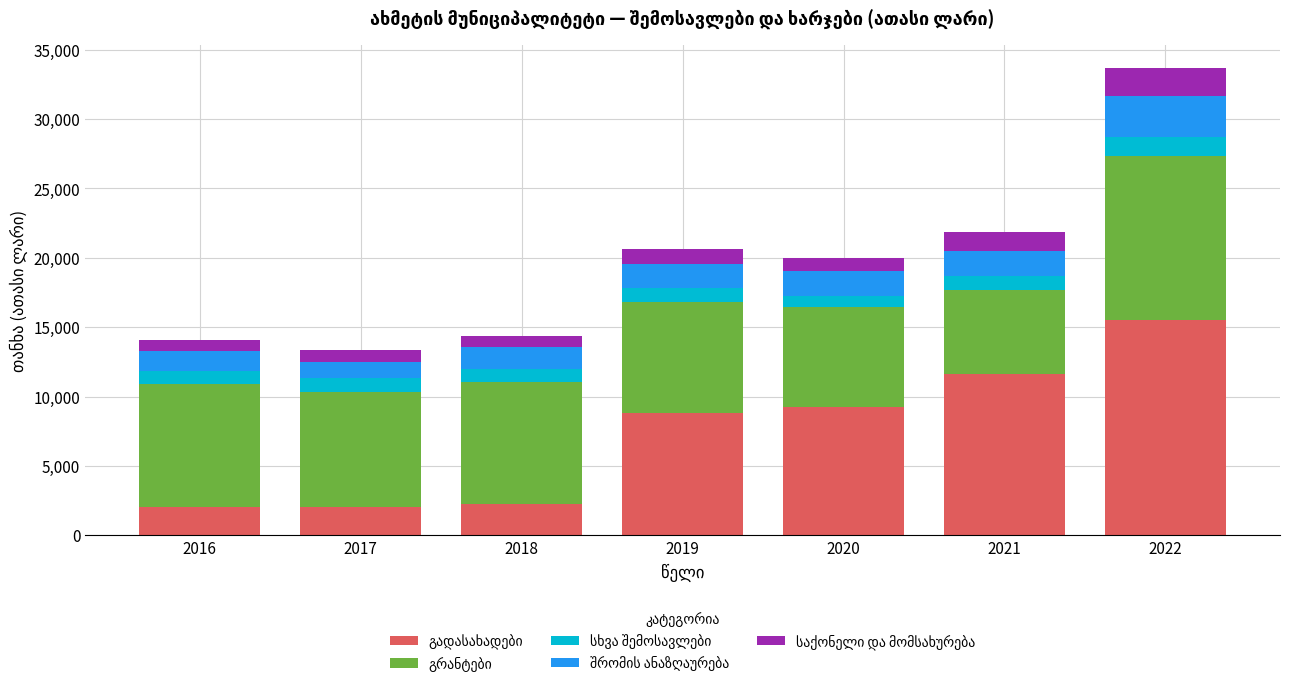

At which category is the sum across all series the highest?

2022